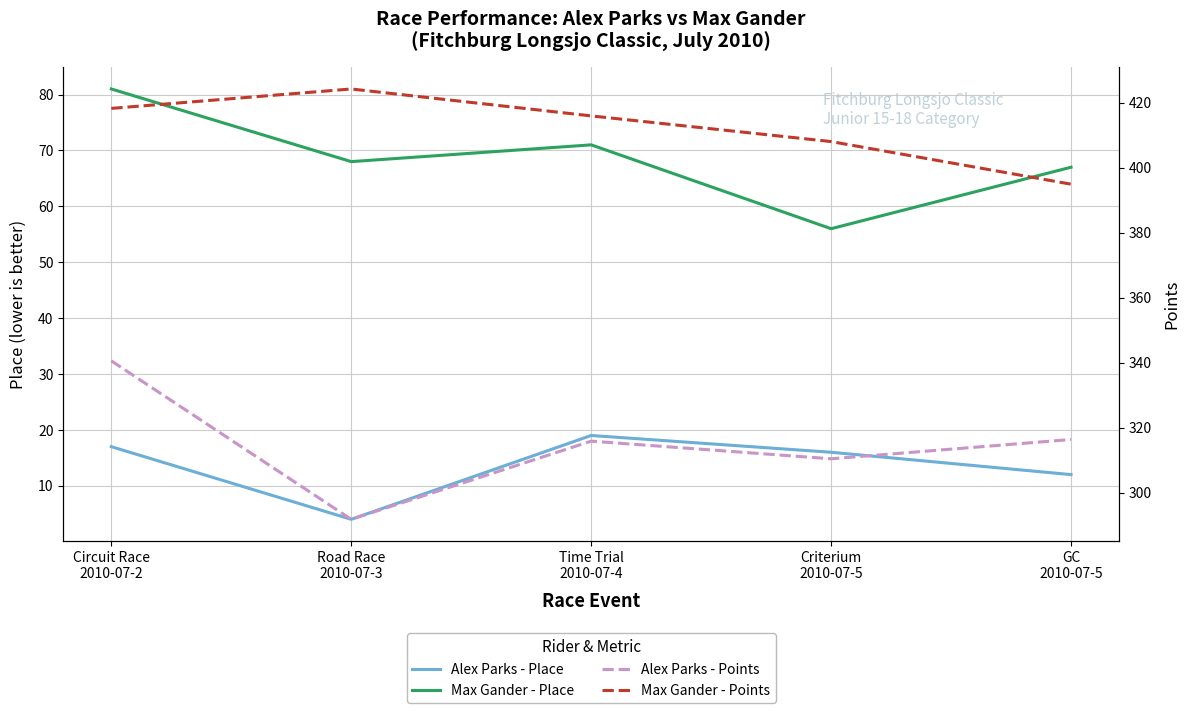

How many values in the Alex Parks - Place series exceed 16?

2